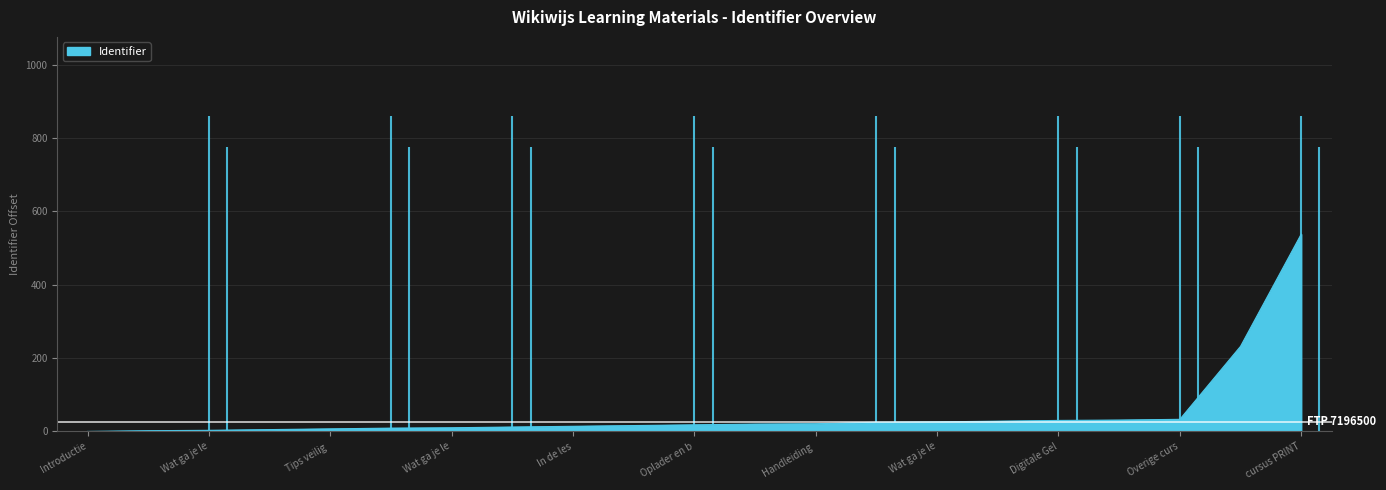

What is the average value?

51